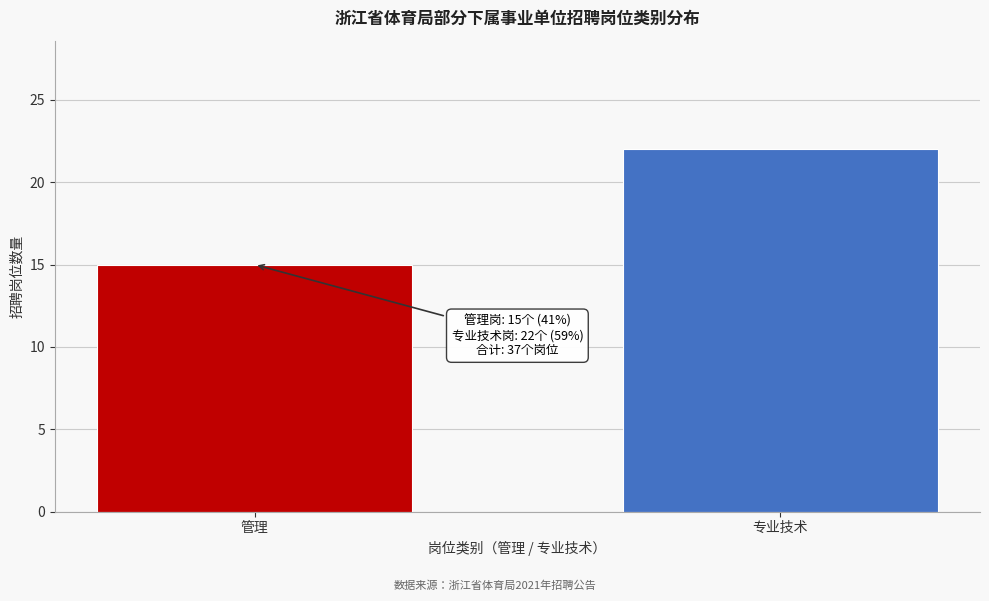

Reading left to right, what are all the values shown in this chart?

管理=15	专业技术=22